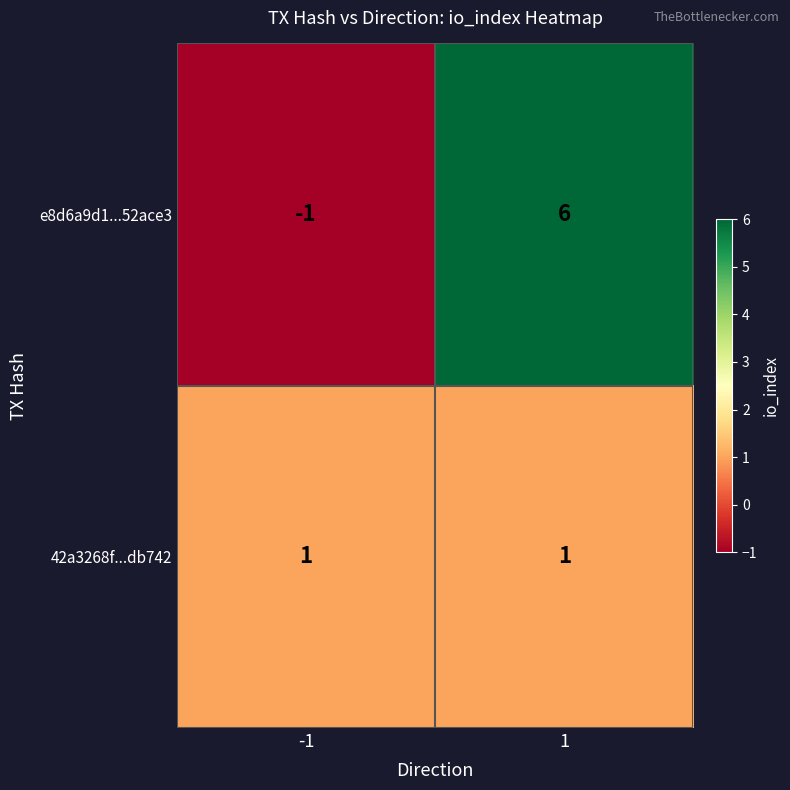

Which series has the widest spread of values?

e8d6a9d1...52ace3